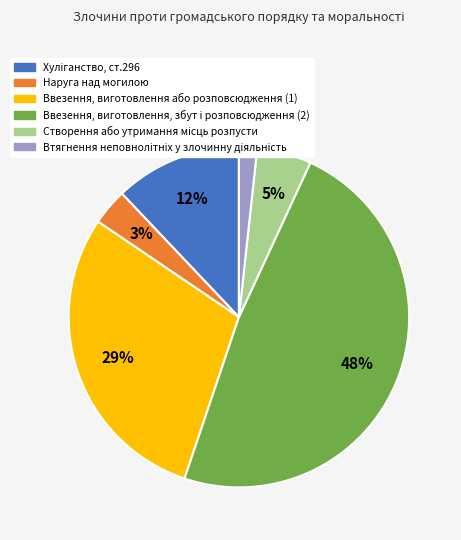

To the nearest percent, what is the average slice percentage?

17%